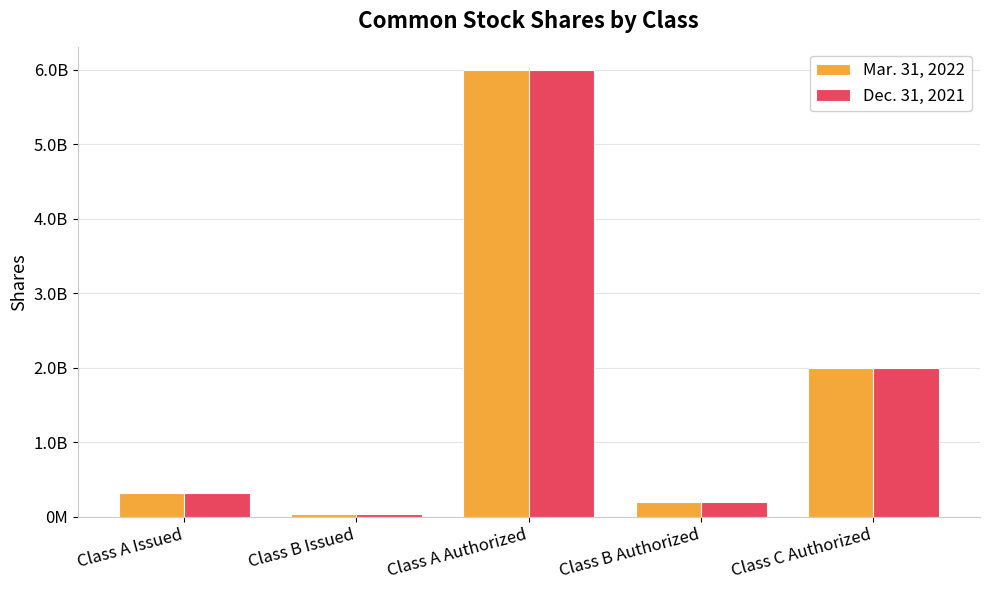

Which series changed the most between Class A Issued and Class B Authorized?

Mar. 31, 2022